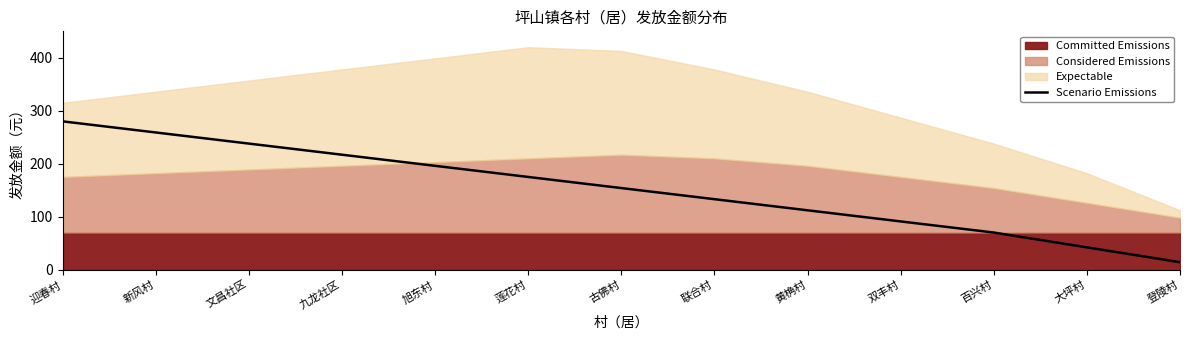

What is the label of the 4th point from the left?

九龙社区